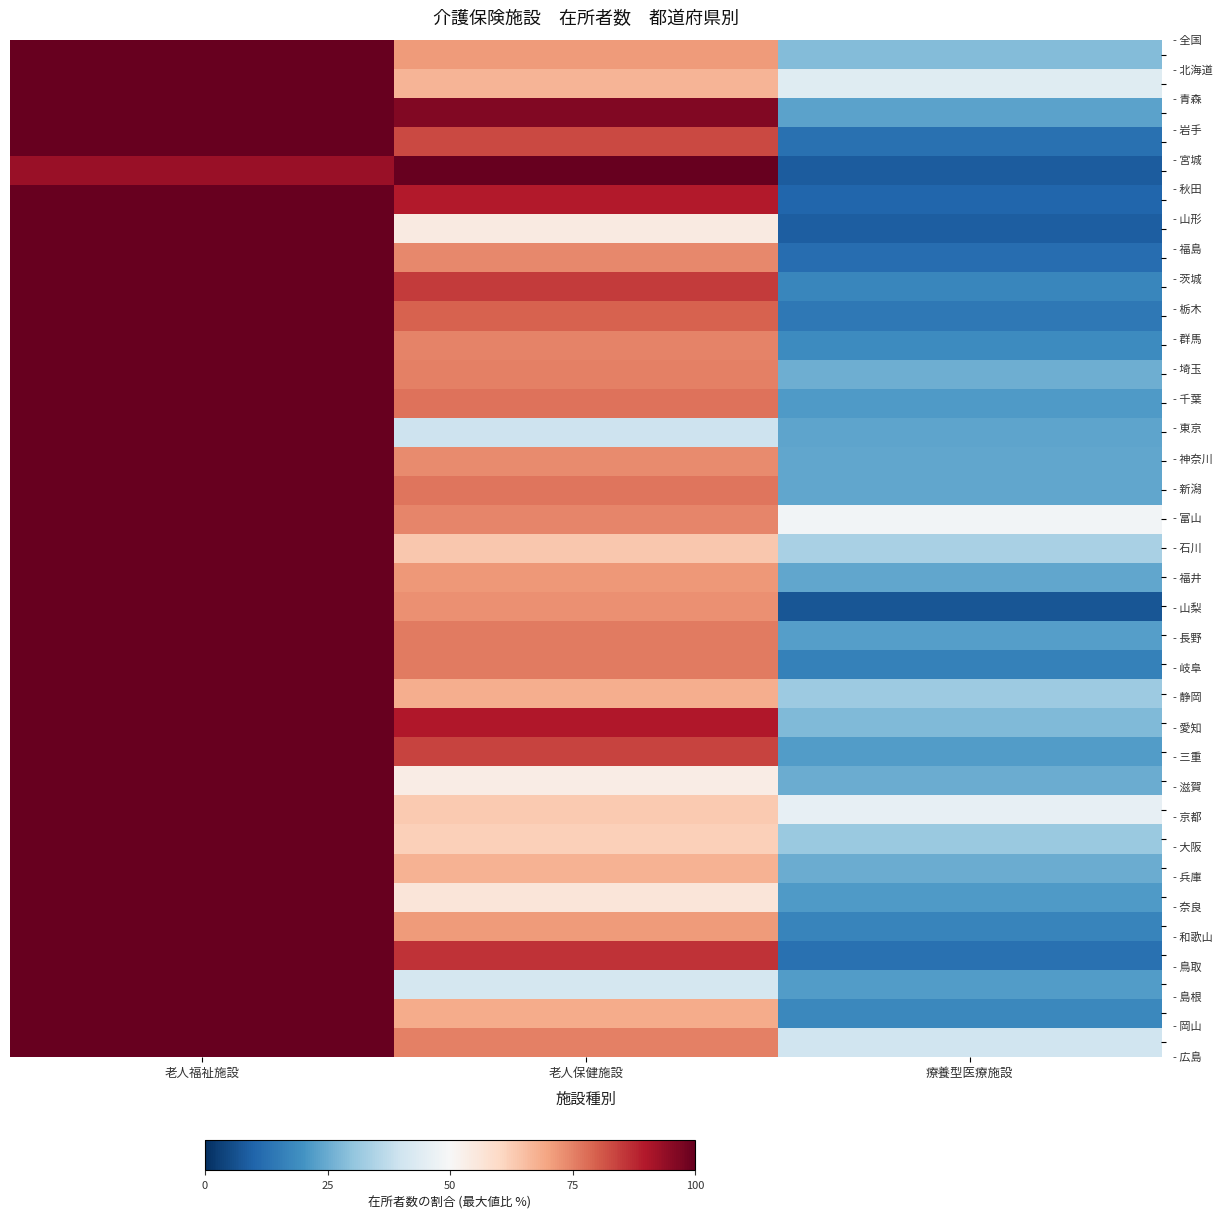

At which category is the sum across all series the highest?

老人福祉施設